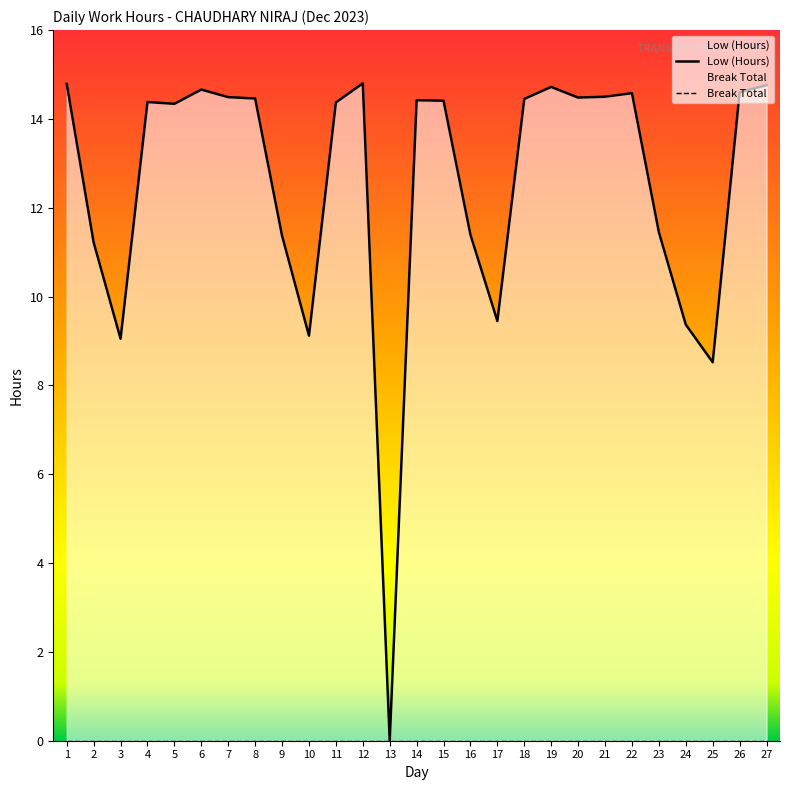

How many values are above zero?

26